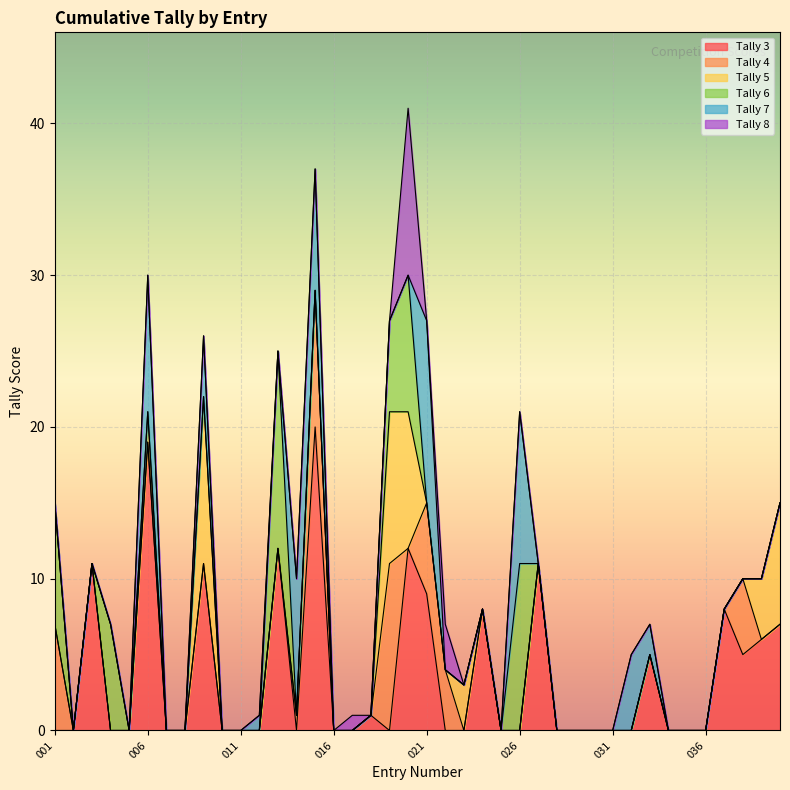

How many interior local peaks does the Tally 7 series have?

9